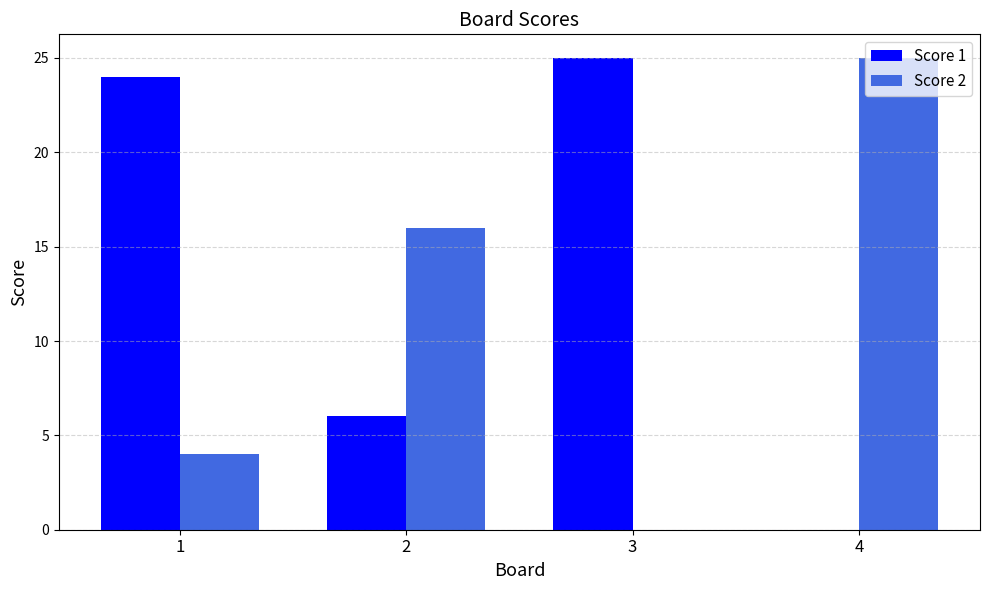

What is the sum of the Score 1 values at 2 and 4?

6